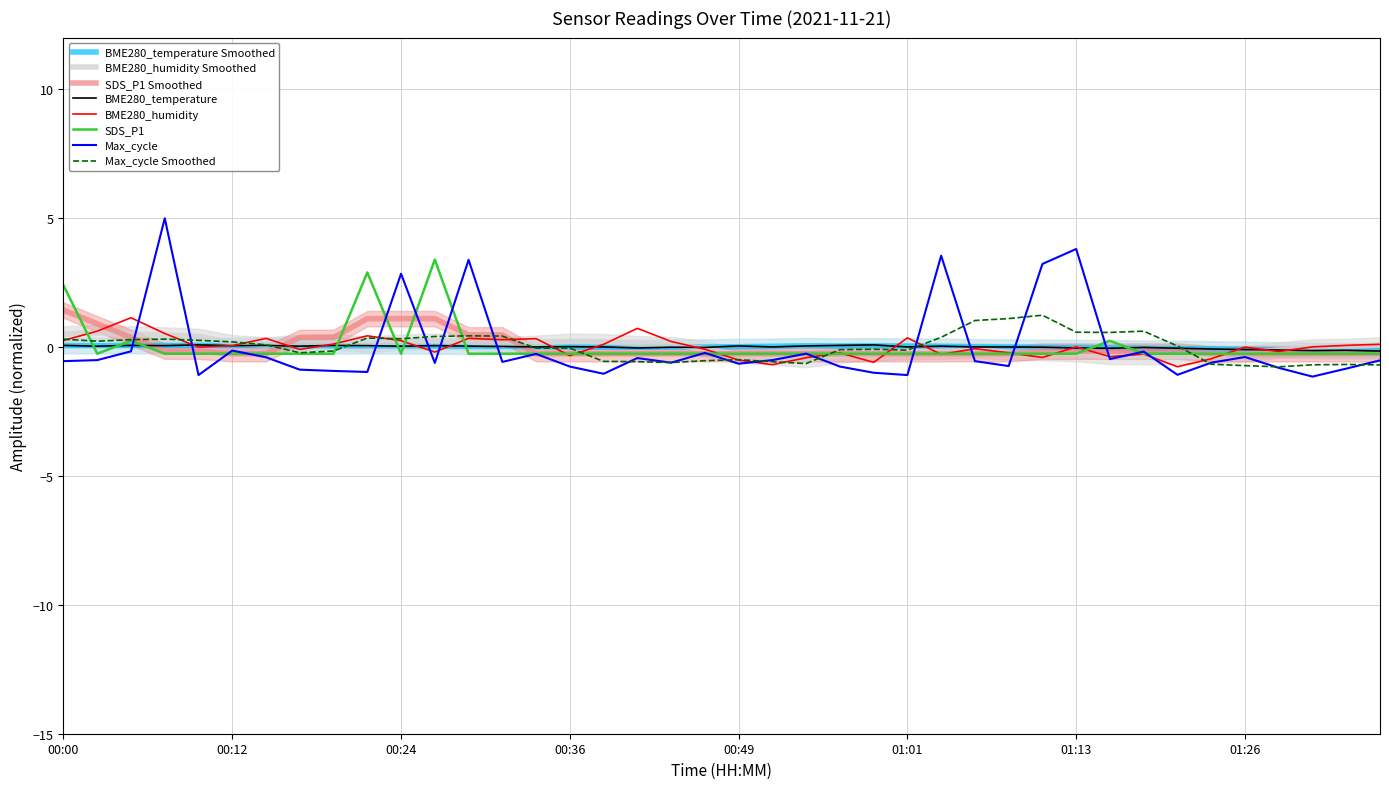

Between 00:14 and 00:49, which series saw the biggest shift?

BME280_humidity